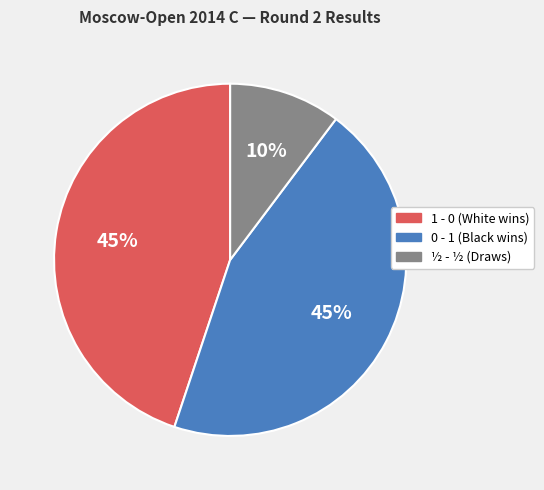

To the nearest percent, what is the difference between the 0 - 1 and ½ - ½ slice percentages?

35%